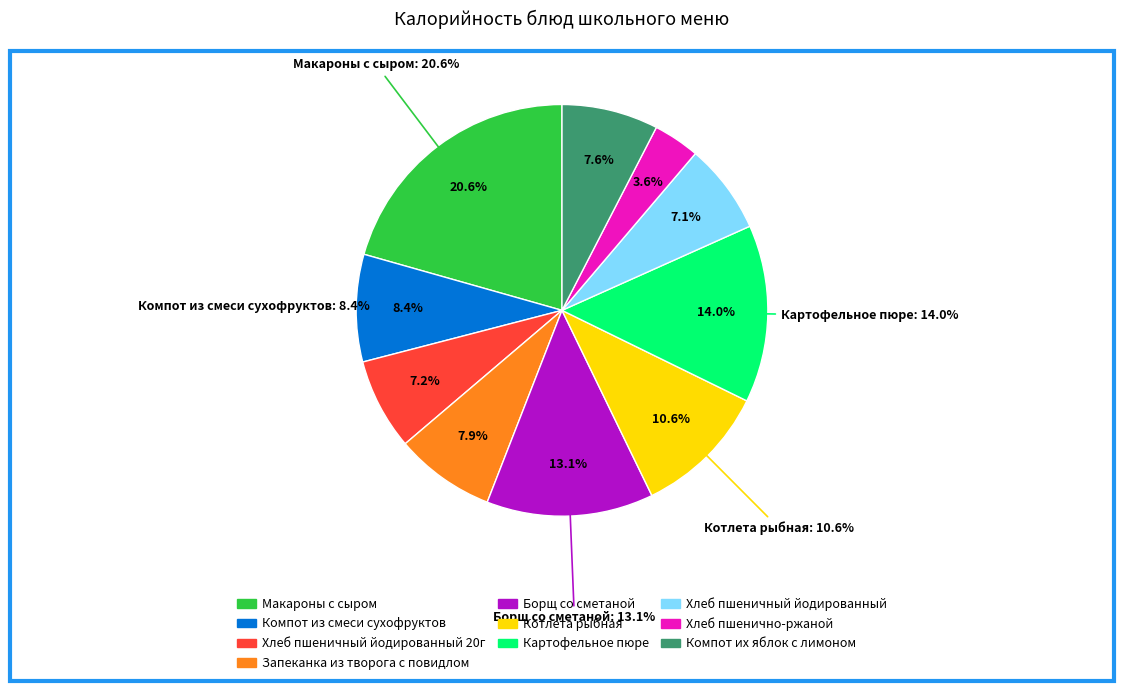

Does Хлеб пшеничный йодированный 20г account for over 50% of the chart?

No